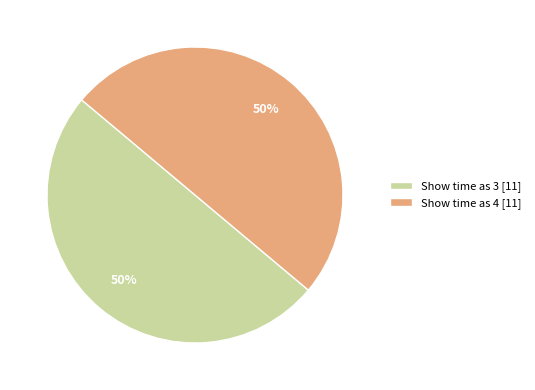

To the nearest percent, what portion does Show time as 4 represent?

50%